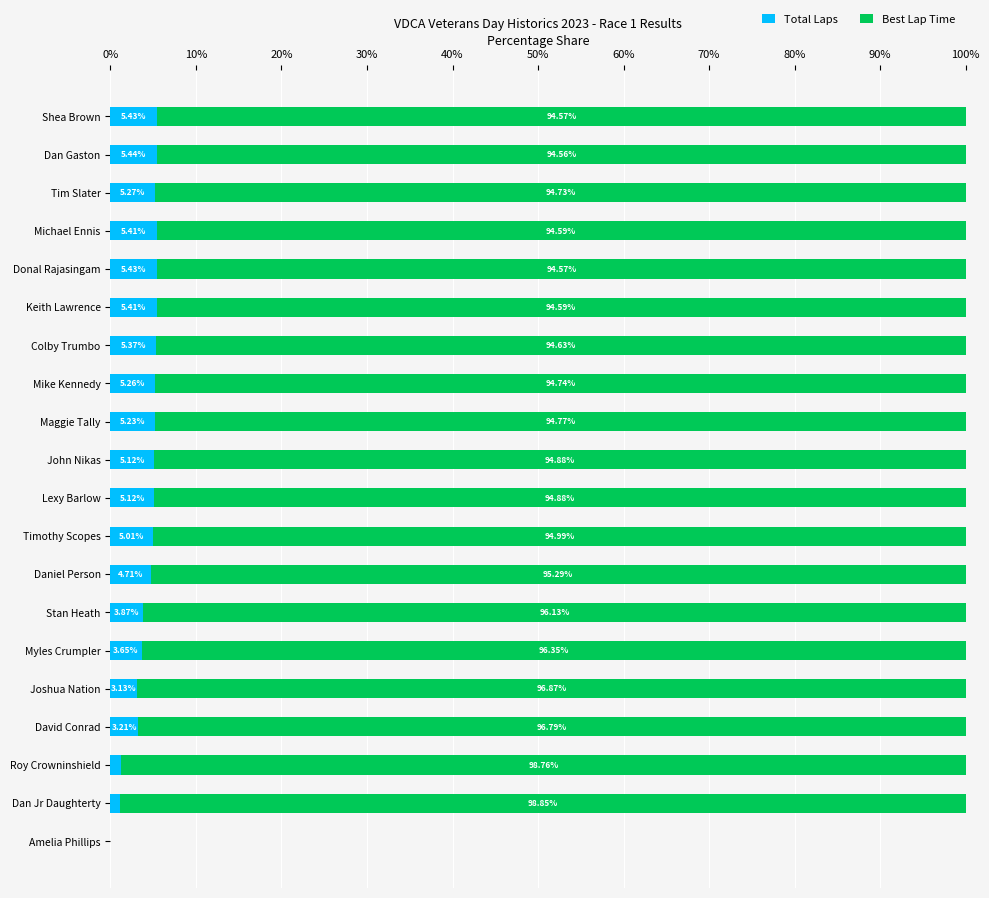

What is the total value across all series at Roy Crowninshield?

100.0